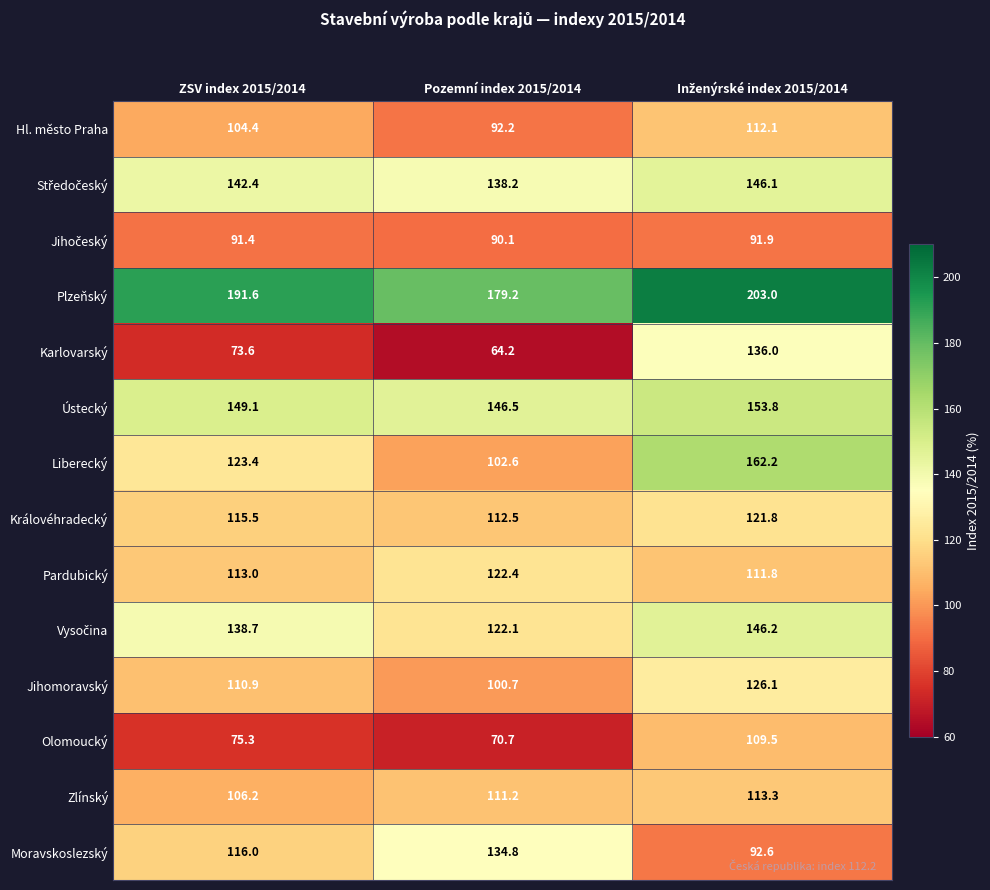

Read the Pardubický value at ZSV index 2015/2014.

113.0